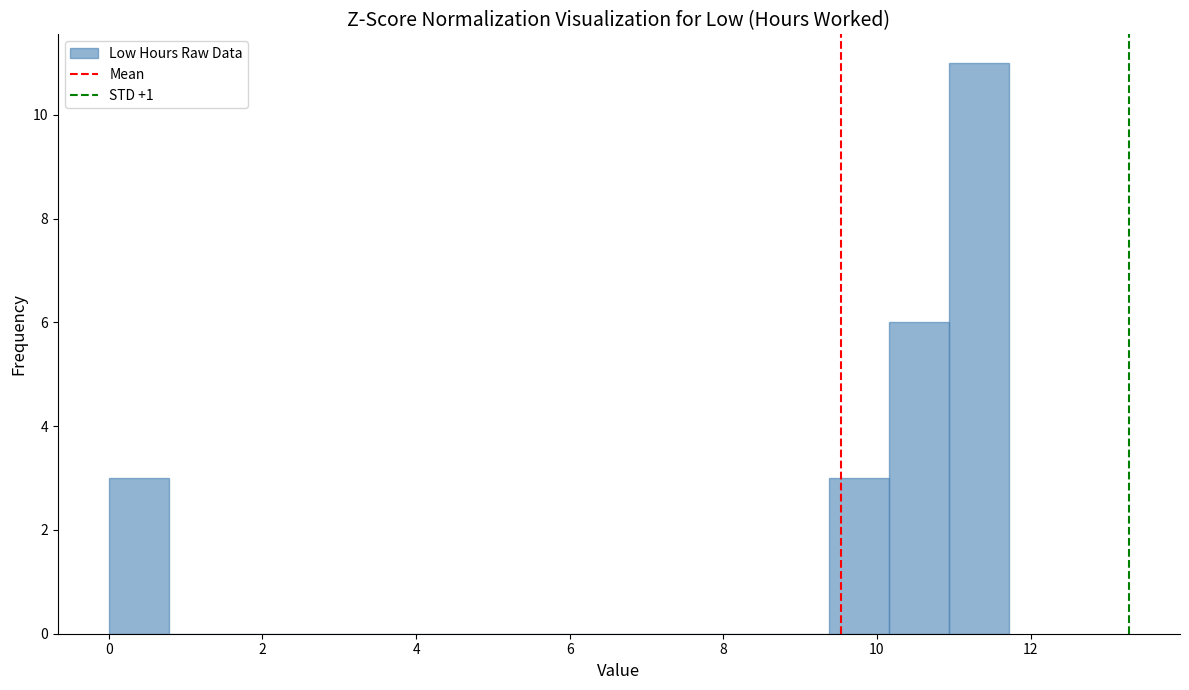

Around what value on the x-axis is the tallest bar? Give the approximate position of its centre, as read against the axis.

11.4